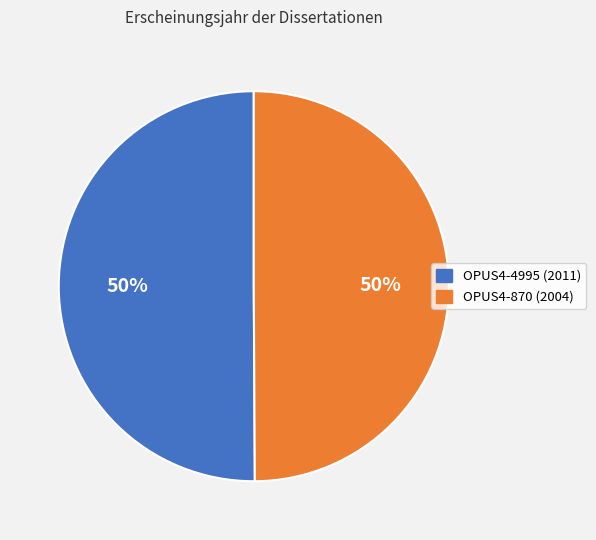

The OPUS4-870 (2004) slice represents 56% of the pie. True or false?

False